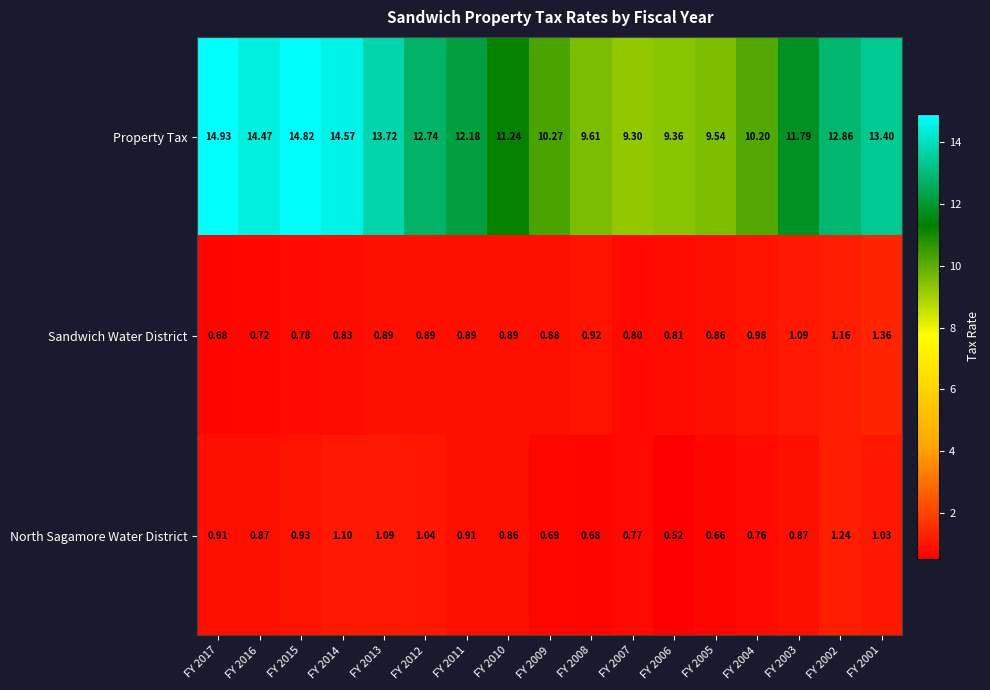

At FY 2002, list the series in order from largest to smallest.

Property Tax, North Sagamore Water District, Sandwich Water District